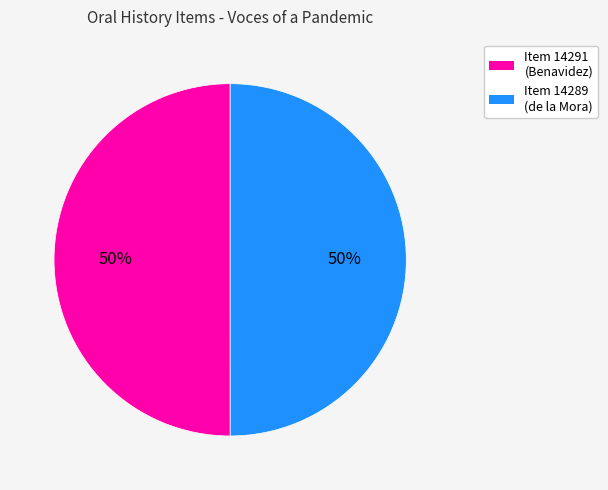

To the nearest percent, what is the combined percentage of Item 14291 (Benavidez) and Item 14289 (de la Mora)?

100%